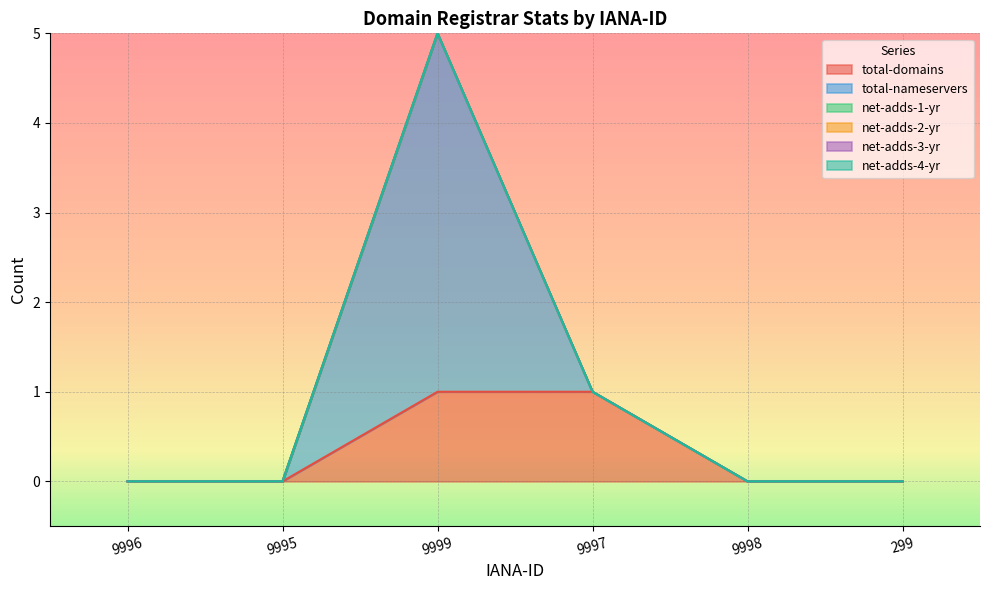

Does the chart display data point markers on the line(s)?

No